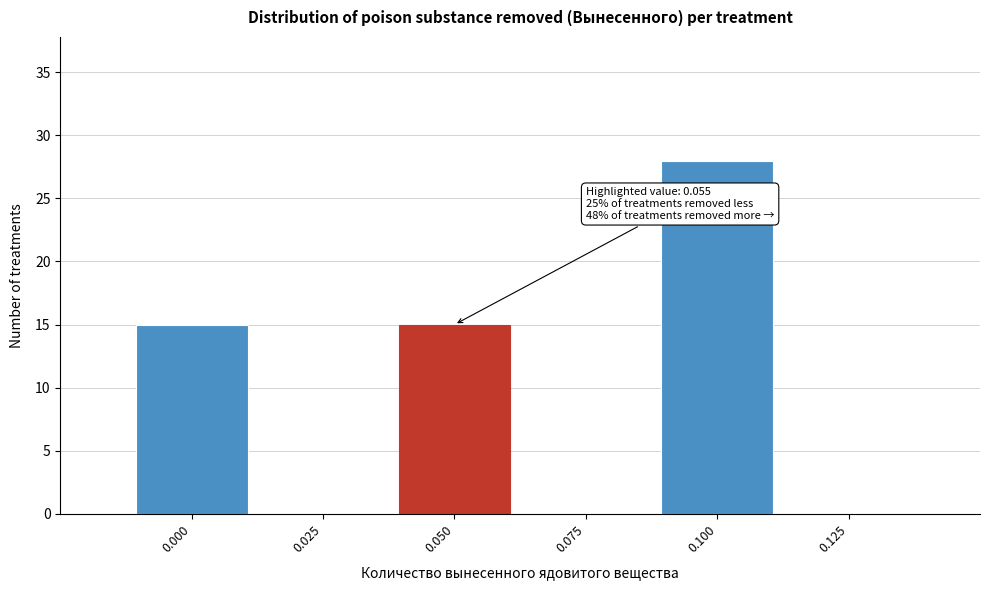

Reading left to right, extract all data points from this chart.

0.000=15	0.025=0	0.050=15	0.075=0	0.100=28	0.125=0